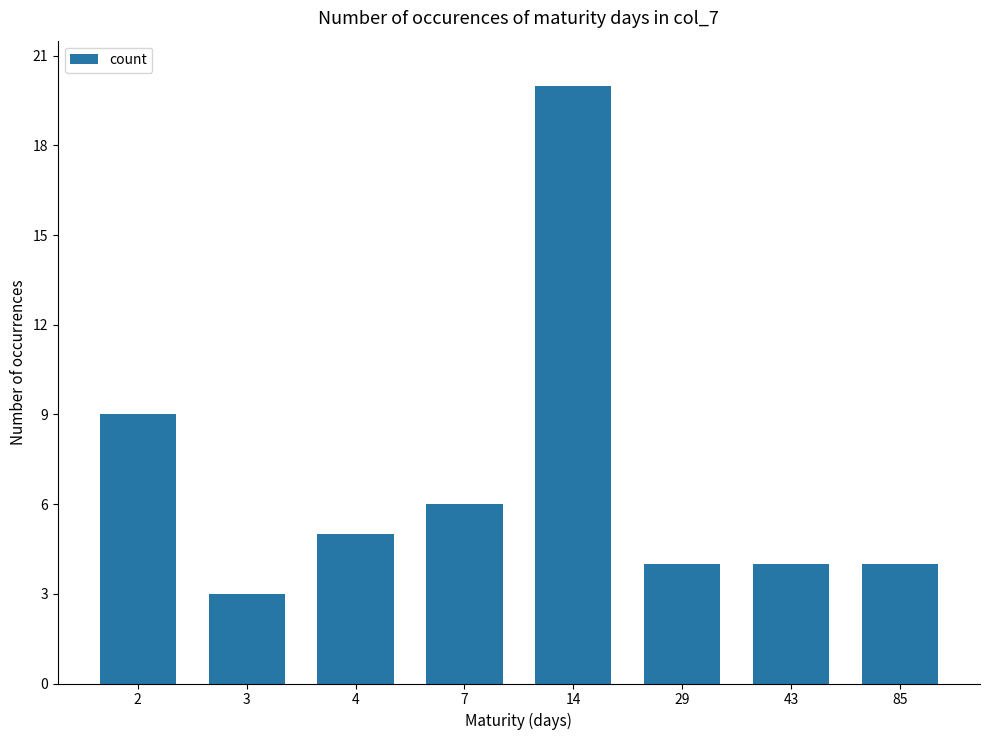

At which label does the data first exceed 5?

2